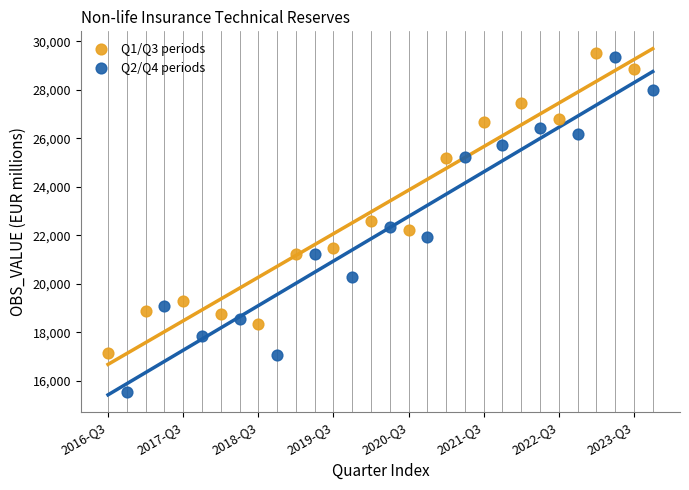

Which series contains the highest Y value?

Q1/Q3 periods